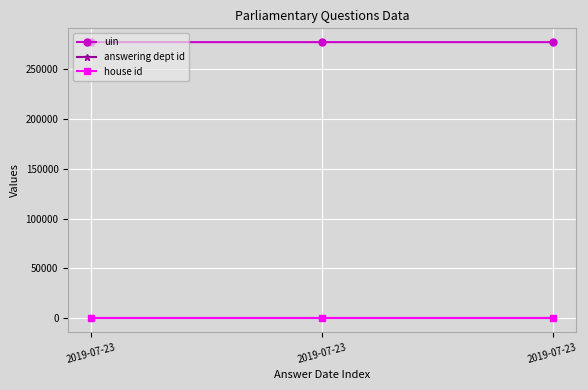

Reading left to right, extract all data points from this chart.

uin: 277170	277171	277172
answering dept id: 17	17	17
house id: 1	1	1